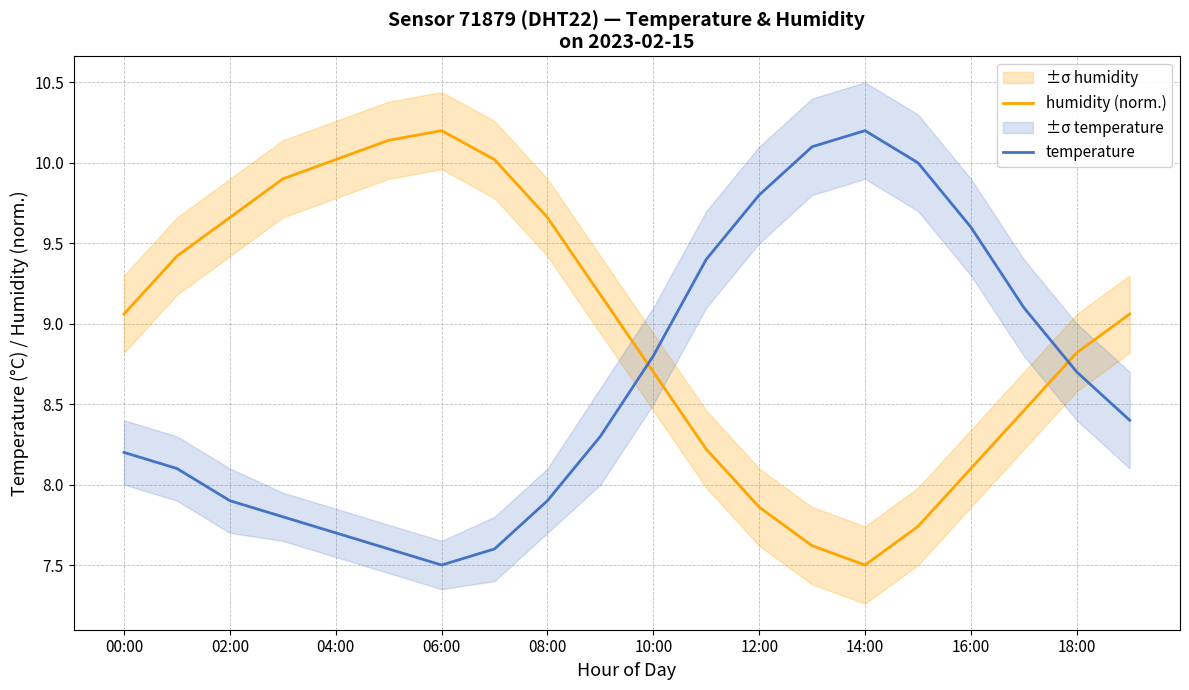

How many data points does each series have?

20